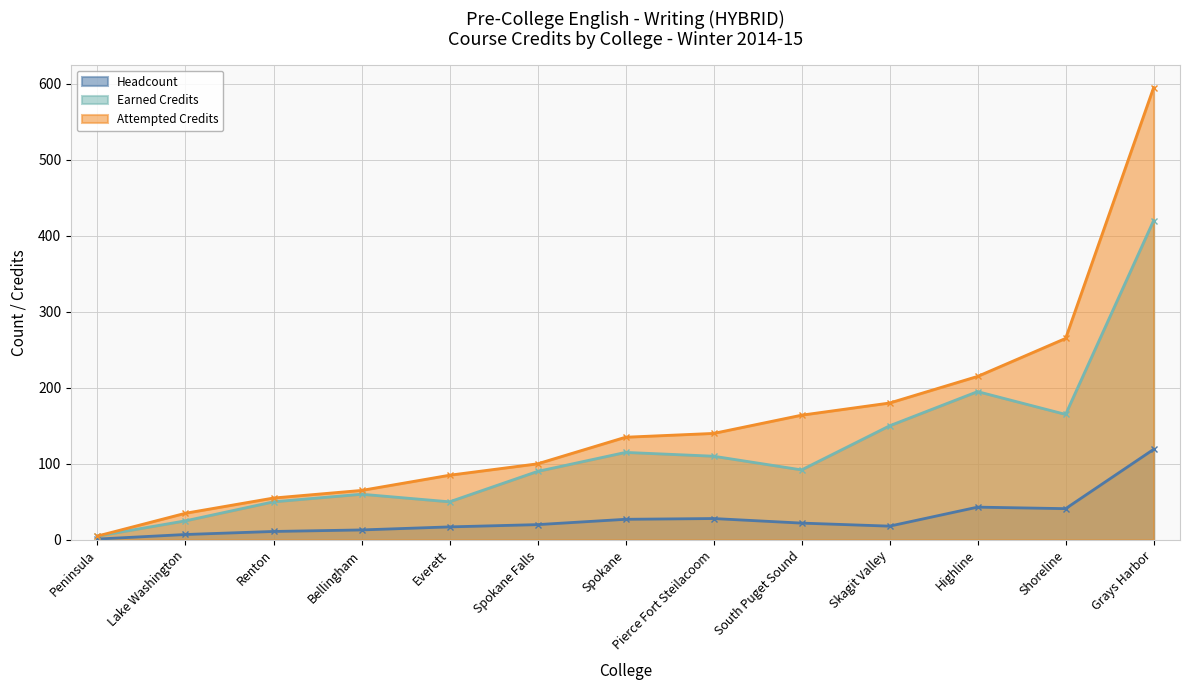

Which has a higher value, Peninsula or Spokane?

Spokane